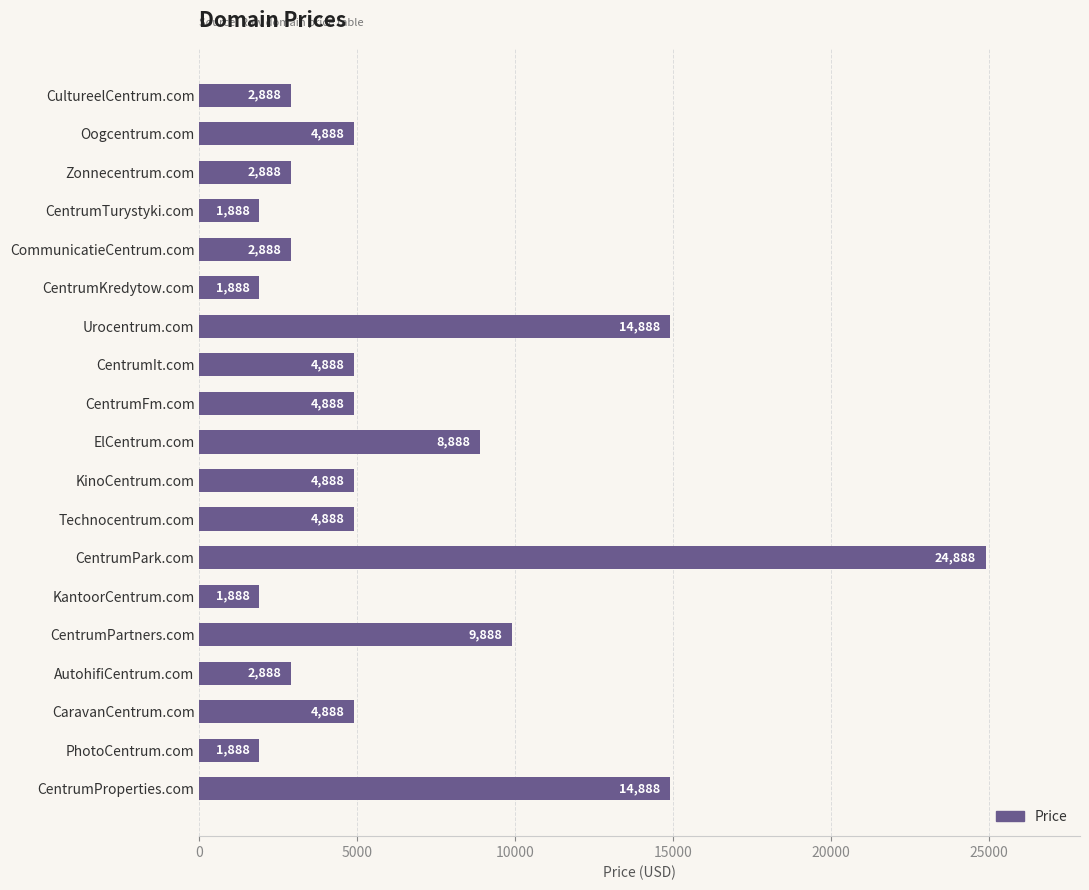

What is the minimum value shown in the chart?

1888